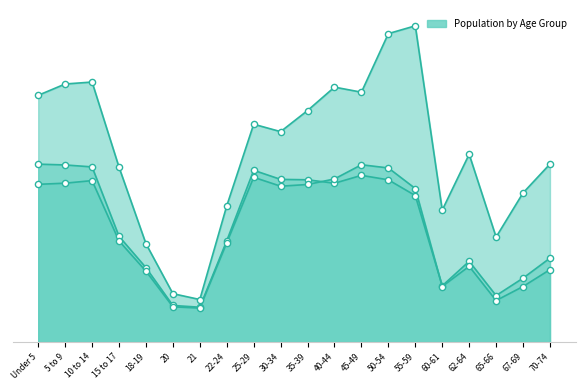

At how many categories does at least one series exceed 96?

20